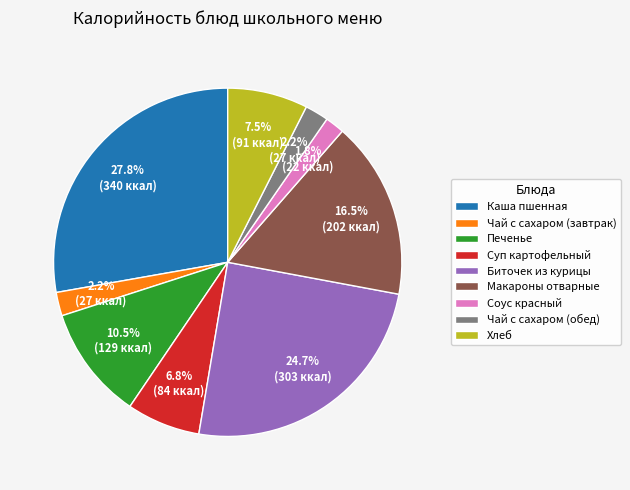

What is the ratio of the value at Соус красный to the value at Чай с сахаром (обед)?

0.8